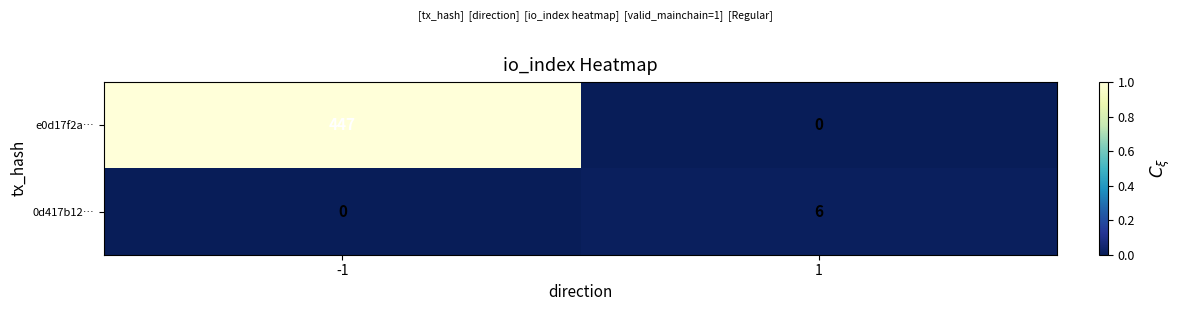

What is the average value of the 0d417b12… series?

3